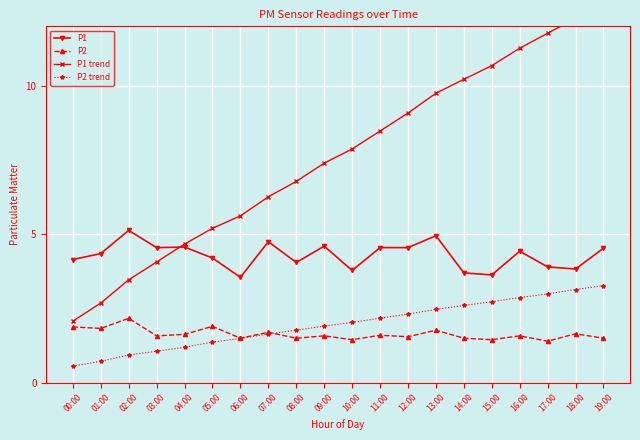

How many intersections are there between P1 and P1 trend?

1